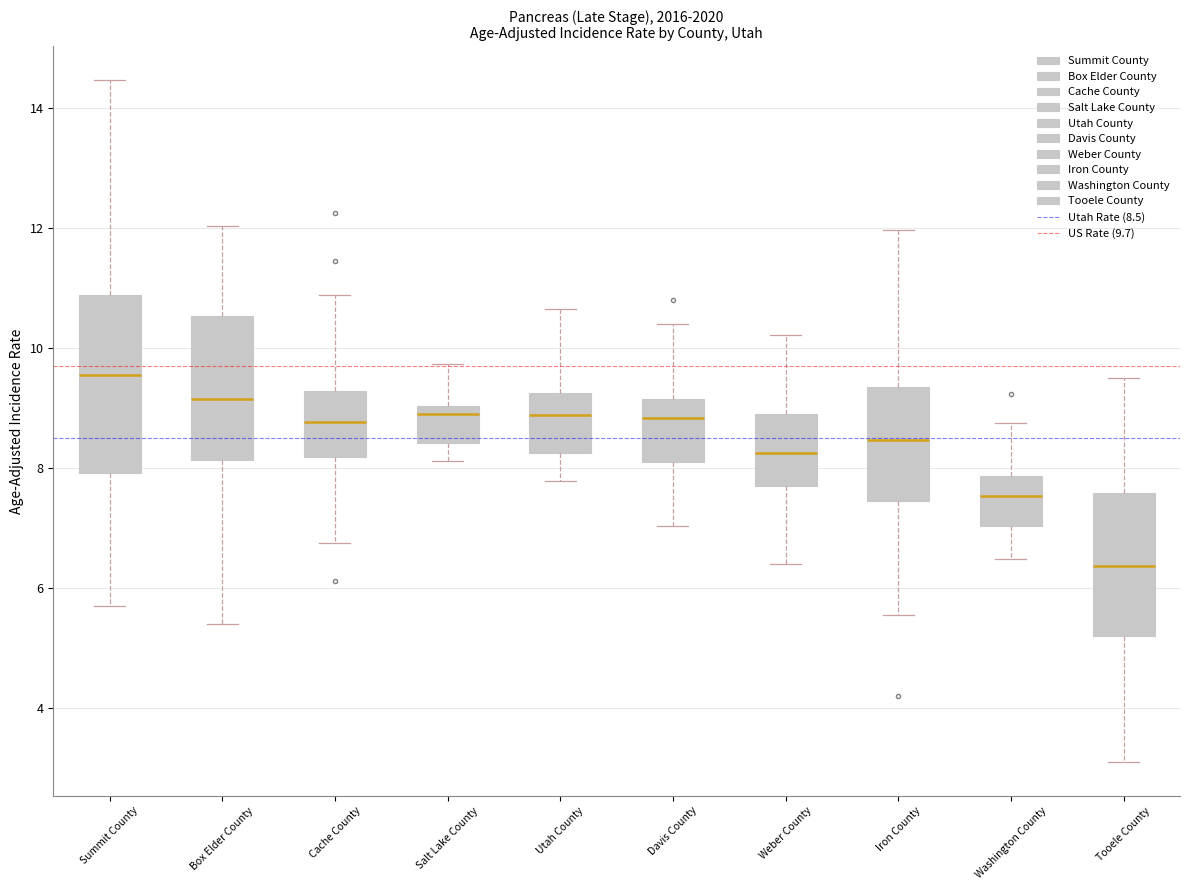

Where is the lower edge of the box for Washington County on the y-axis? The values are not printed on the chart, so give them approximately, as read against the axis.

7.0